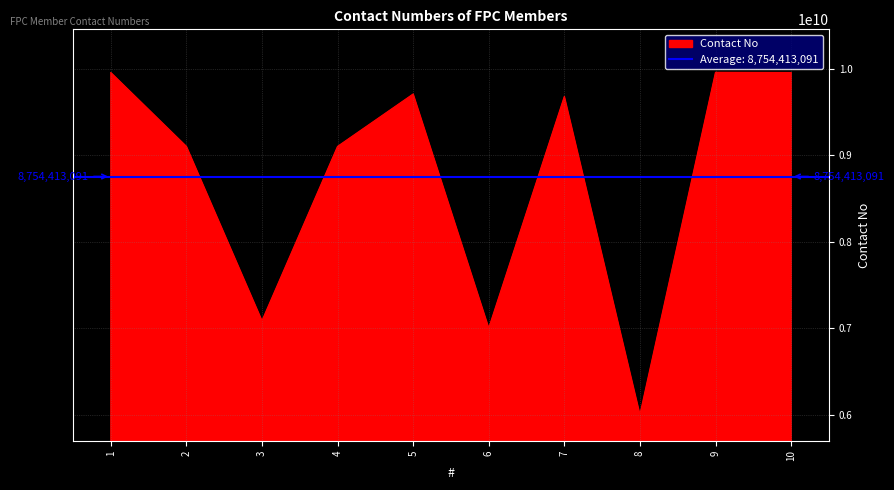

Where is the first local maximum?

5